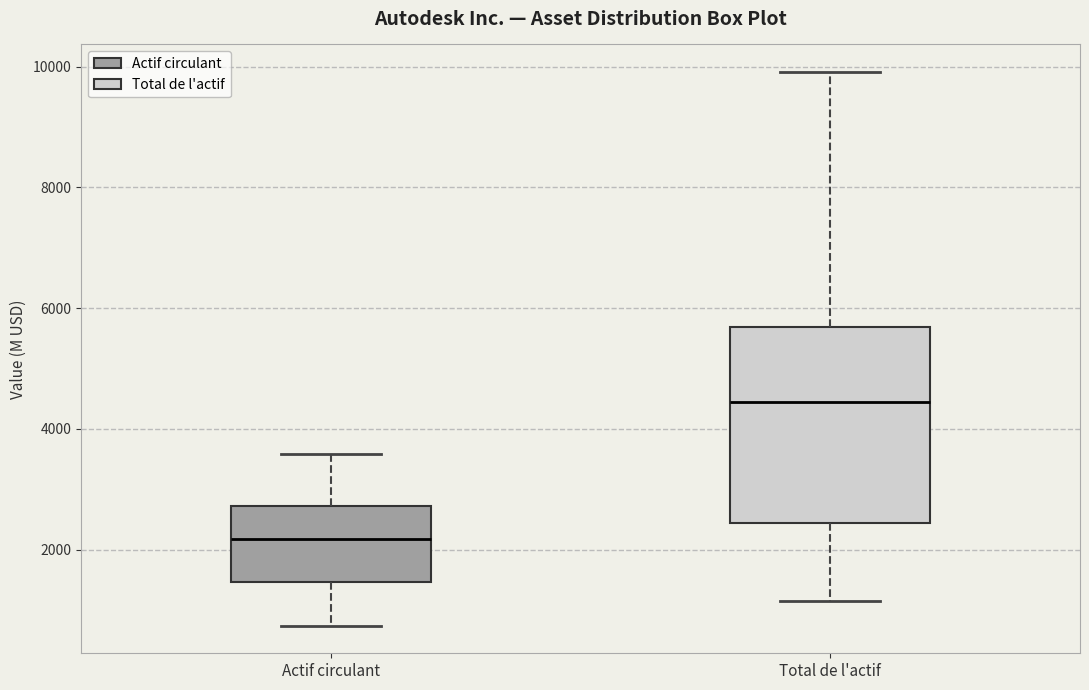

Reading left to right, read every box against the y-axis: the position of its median line, the range the box covers, and the ends of its whiskers. The values are not printed on the chart, so give them approximately, as read against the axis.

Actif circulant: median 2200, box 1400 to 2800, whiskers 800 to 3600
Total de l'actif: median 4400, box 2400 to 5600, whiskers 1200 to 10000